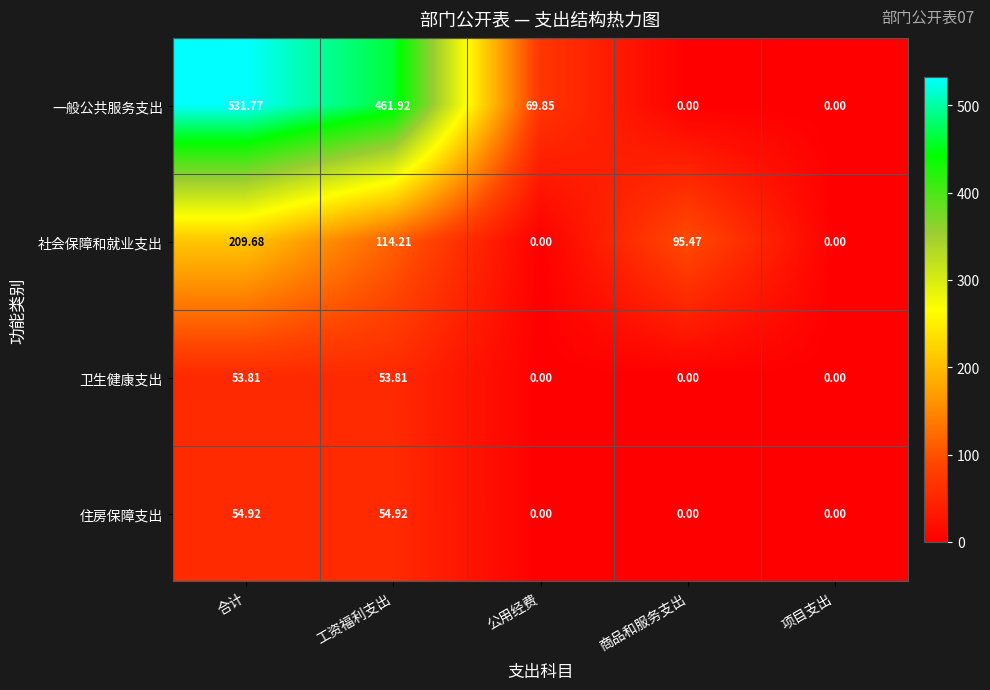

At how many categories does at least one series exceed 143?

2